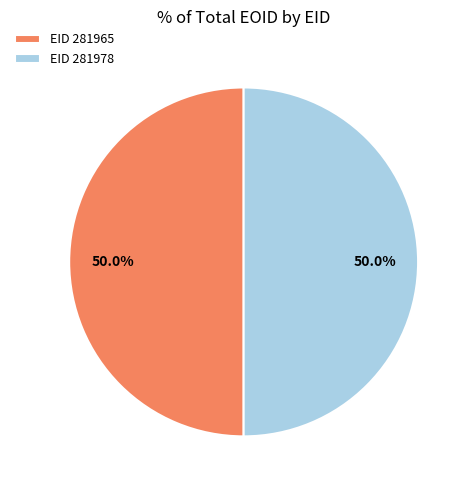

What percentage is NOT represented by EID 281965?

50.0%